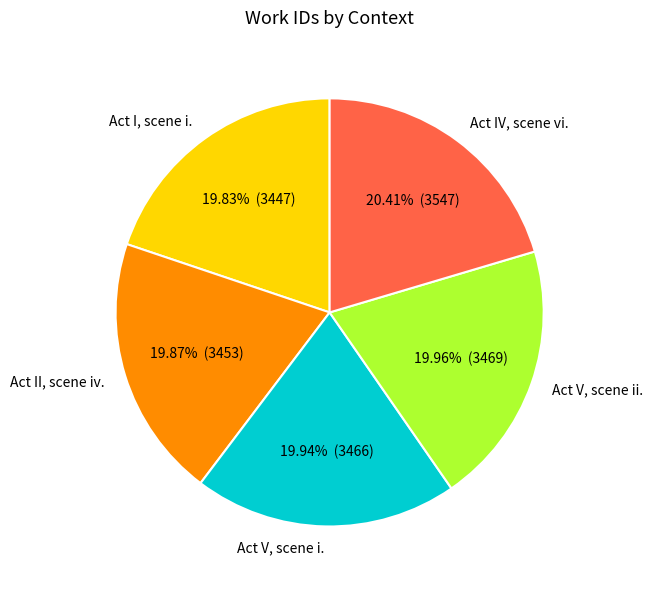

Is it true that Act I, scene i. is 20% of the pie?

True